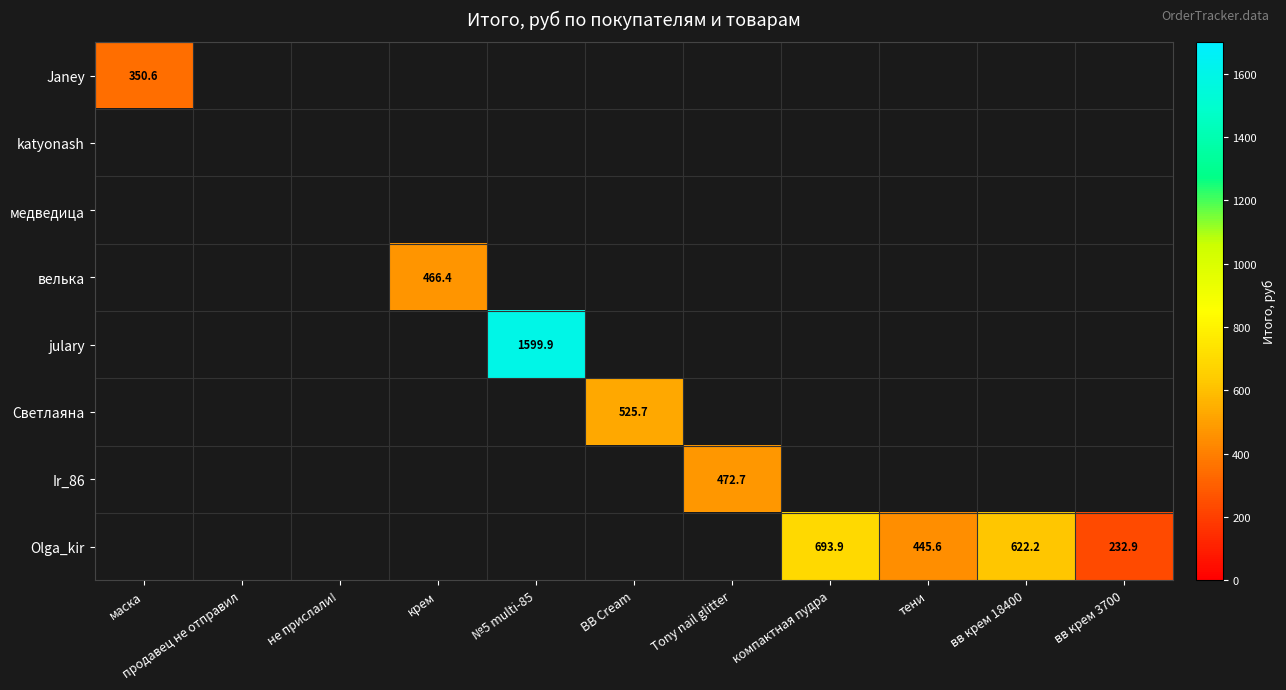

At how many categories does at least one series exceed 327?

8